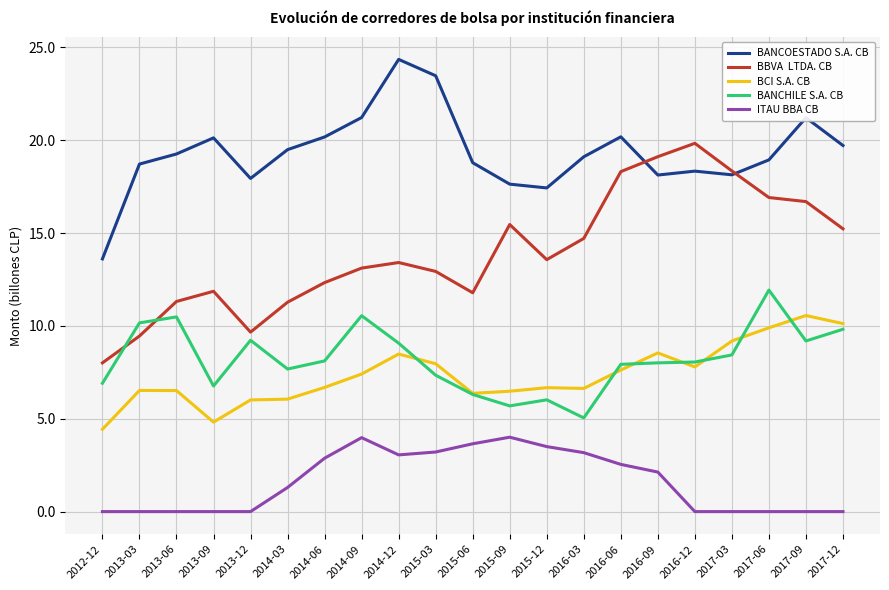

What is the total value across all series at 2015-09?

49.3